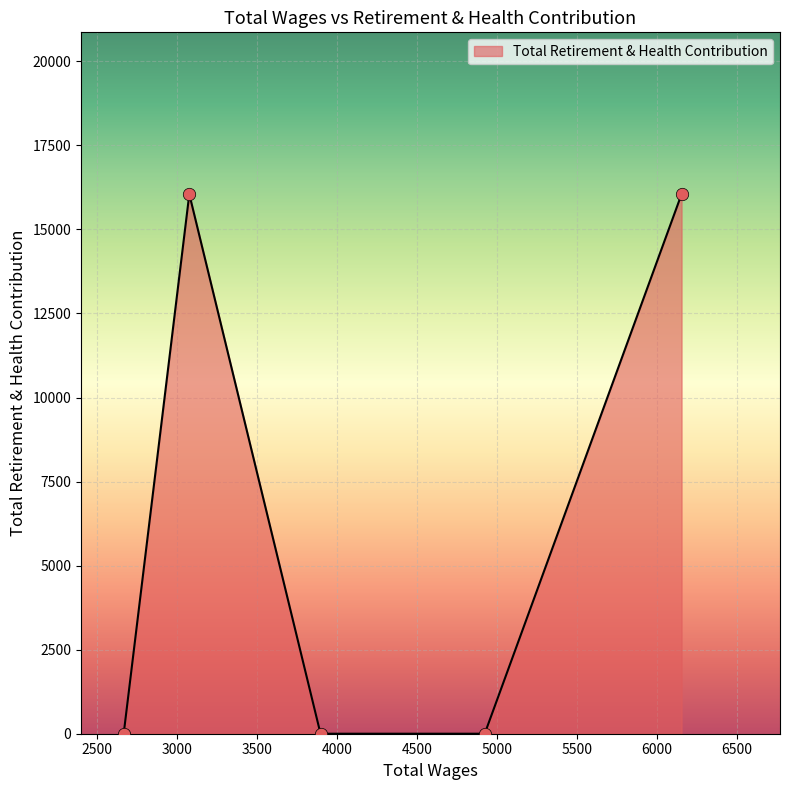

What is the difference between the maximum and minimum values?

16047